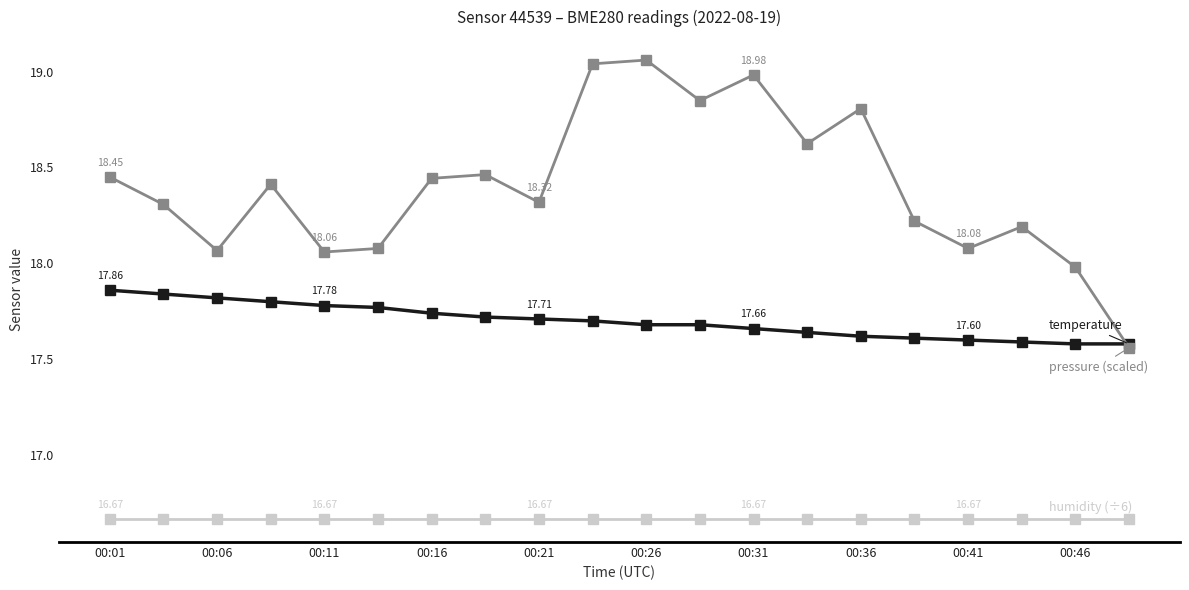

How many lines are shown in the chart?

3